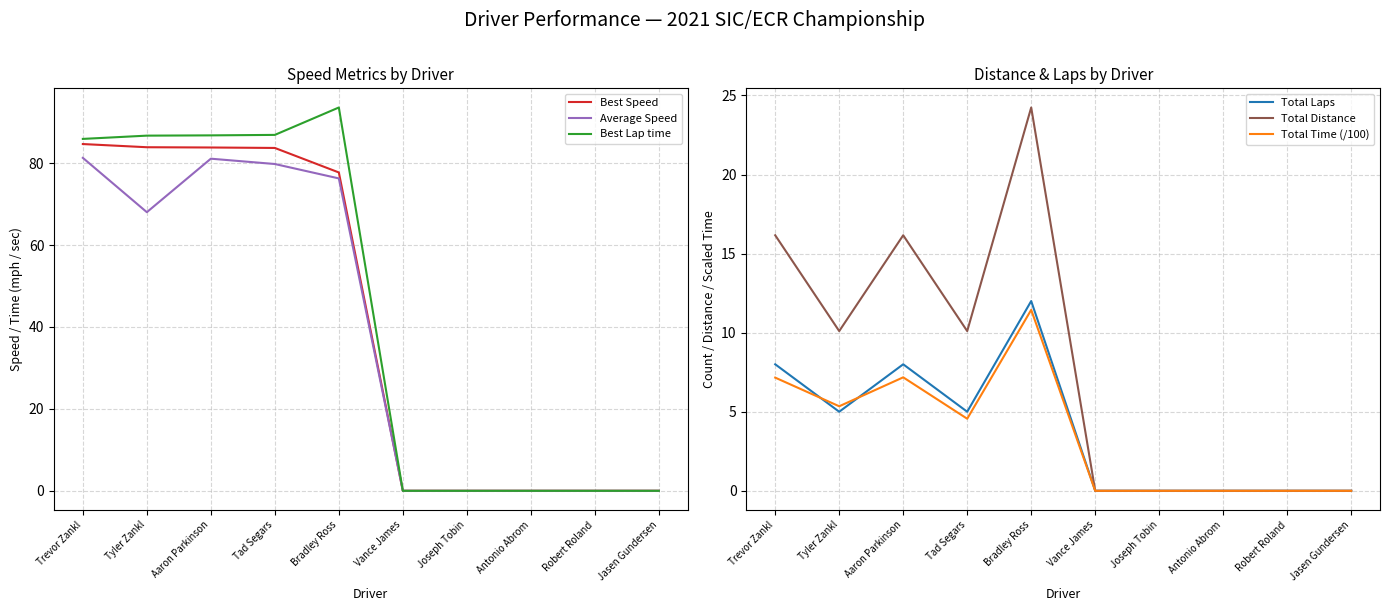

Reading left to right, transcribe all the data shown in this chart.

Best Speed: Trevor Zankl=84.7	Tyler Zankl=83.9	Aaron Parkinson=83.8	Tad Segars=83.7	Bradley Ross=77.7	Vance James=0.0	Joseph Tobin=0.0	Antonio Abrom=0.0	Robert Roland=0.0	Jasen Gundersen=0.0
Average Speed: Trevor Zankl=81.3	Tyler Zankl=68.0	Aaron Parkinson=81.1	Tad Segars=79.8	Bradley Ross=76.3	Vance James=0.0	Joseph Tobin=0.0	Antonio Abrom=0.0	Robert Roland=0.0	Jasen Gundersen=0.0
Best Lap time: Trevor Zankl=85.9	Tyler Zankl=86.7	Aaron Parkinson=86.8	Tad Segars=86.9	Bradley Ross=93.6	Vance James=0.0	Joseph Tobin=0.0	Antonio Abrom=0.0	Robert Roland=0.0	Jasen Gundersen=0.0
Total Laps: Trevor Zankl=8.0	Tyler Zankl=5.0	Aaron Parkinson=8.0	Tad Segars=5.0	Bradley Ross=12.0	Vance James=0.0	Joseph Tobin=0.0	Antonio Abrom=0.0	Robert Roland=0.0	Jasen Gundersen=0.0
Total Distance: Trevor Zankl=16.2	Tyler Zankl=10.1	Aaron Parkinson=16.2	Tad Segars=10.1	Bradley Ross=24.2	Vance James=0.0	Joseph Tobin=0.0	Antonio Abrom=0.0	Robert Roland=0.0	Jasen Gundersen=0.0
Total Time (/100): Trevor Zankl=7.2	Tyler Zankl=5.3	Aaron Parkinson=7.2	Tad Segars=4.6	Bradley Ross=11.4	Vance James=0.0	Joseph Tobin=0.0	Antonio Abrom=0.0	Robert Roland=0.0	Jasen Gundersen=0.0